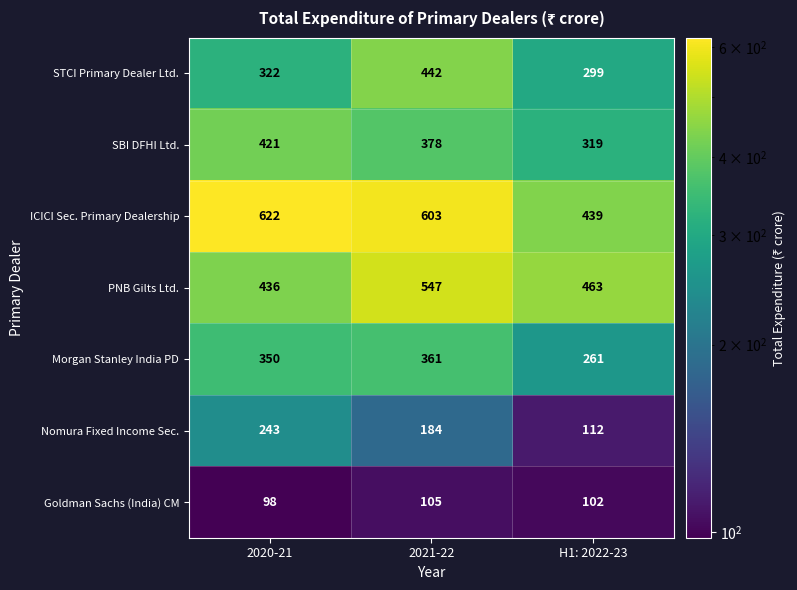

Which category has the lowest value in the ICICI Sec. Primary Dealership series?

H1: 2022-23